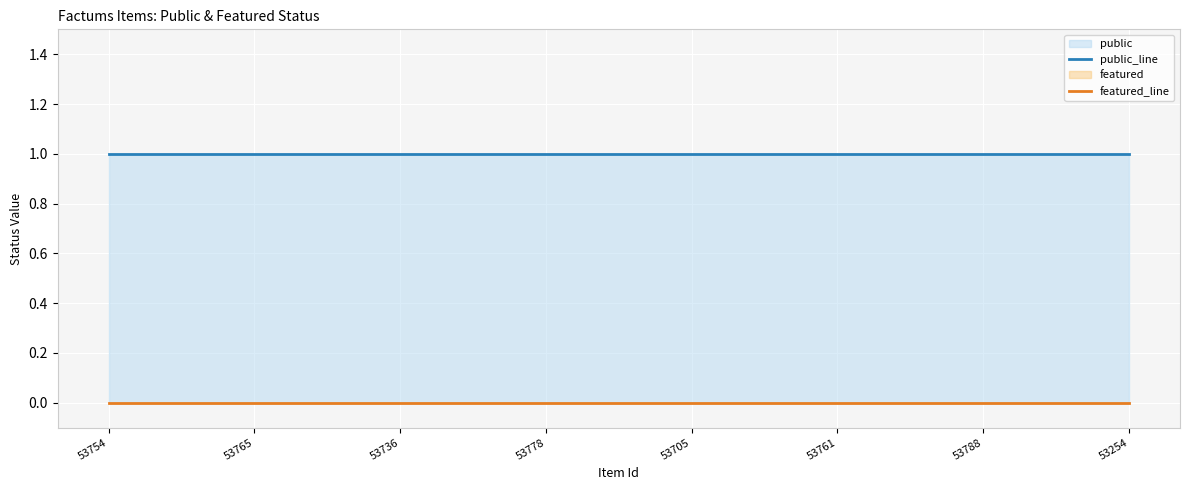

What is the value of the public_line point at the 2nd from the left?

1